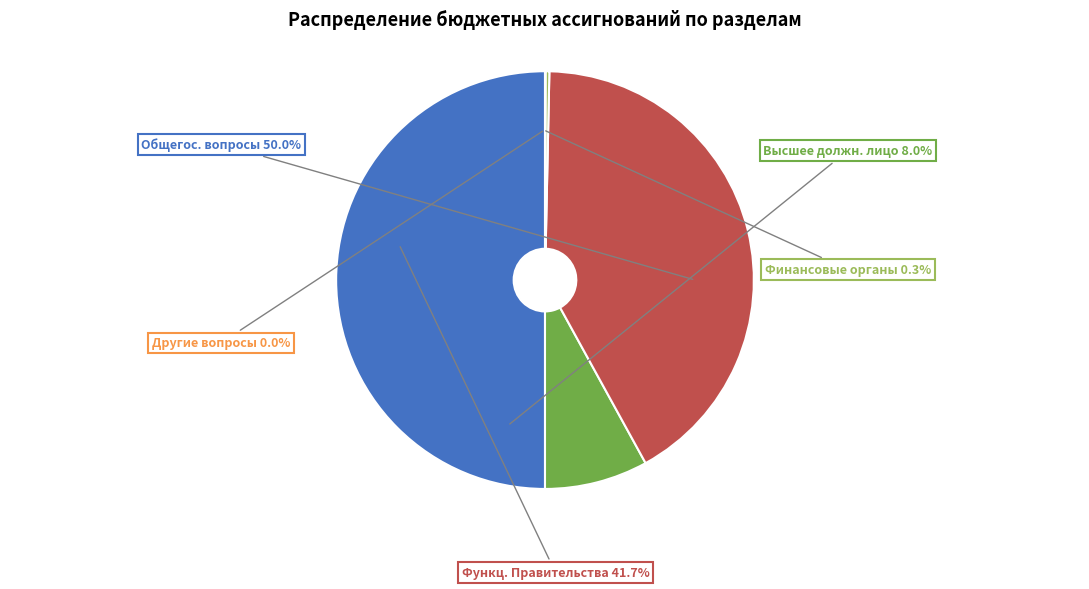

To the nearest percent, what is the difference between the largest and smallest slice percentages?

50%